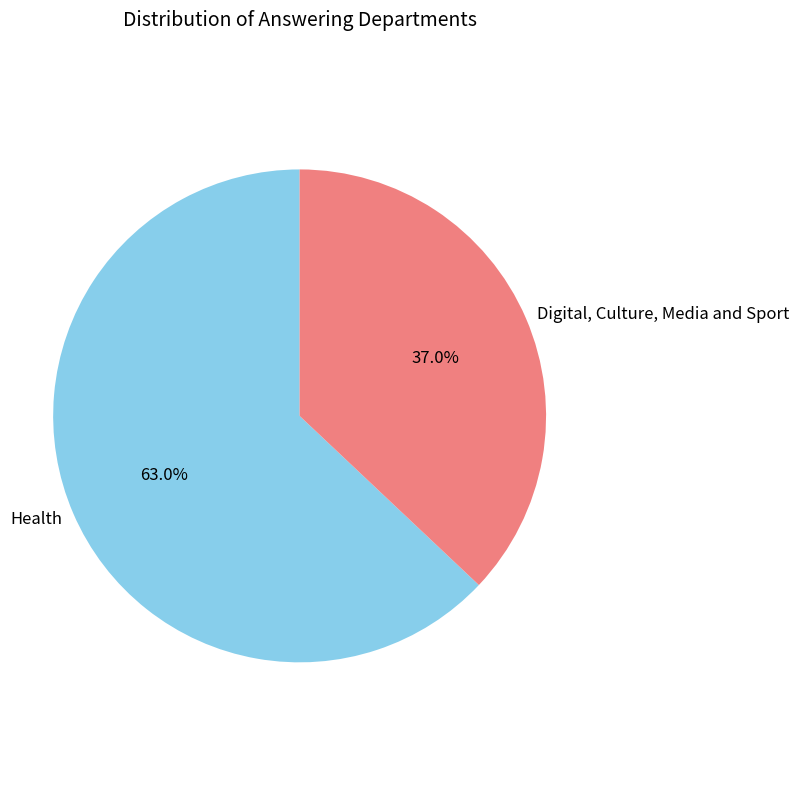

To the nearest percent, what is the average slice percentage?

50%